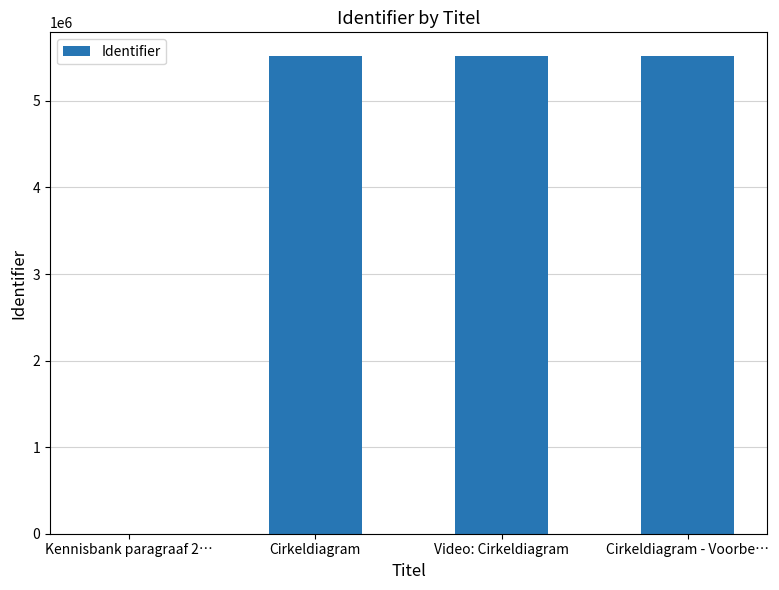

The value at Cirkeldiagram is 5515778. True or false?

True